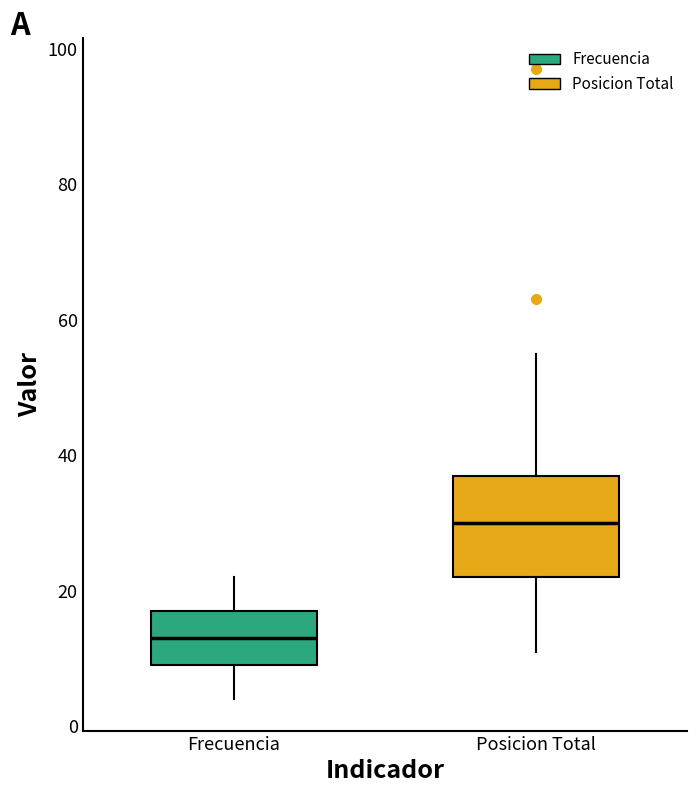

Reading left to right, read every box against the y-axis: the position of its median line, the range the box covers, and the ends of its whiskers. The values are not printed on the chart, so give them approximately, as read against the axis.

Frecuencia: median 14, box 10 to 18, whiskers 4 to 22
Posicion Total: median 30, box 22 to 38, whiskers 12 to 56